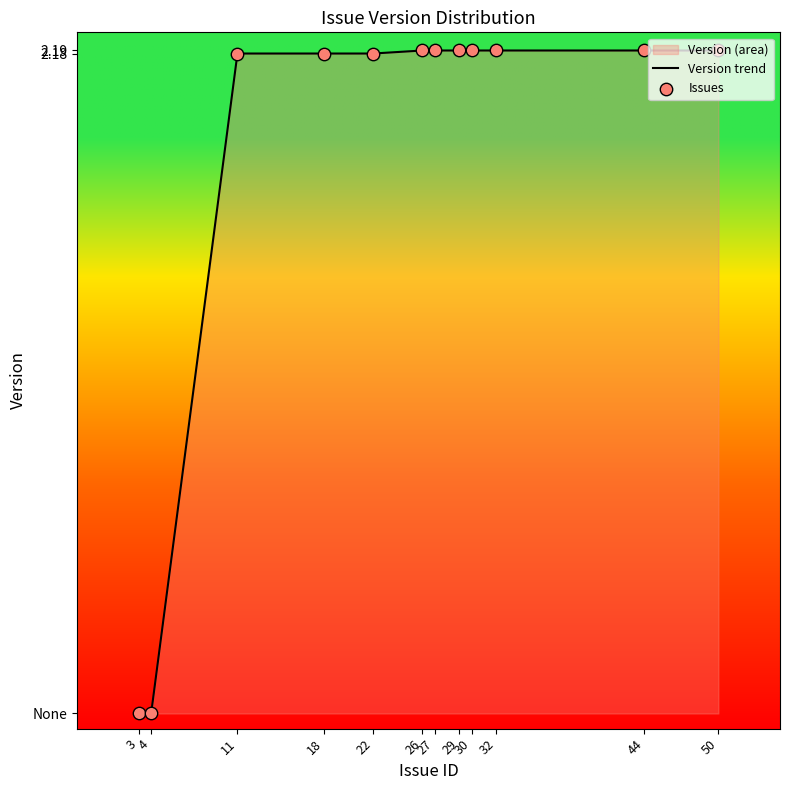

Which series reaches the minimum Y coordinate?

Version trend